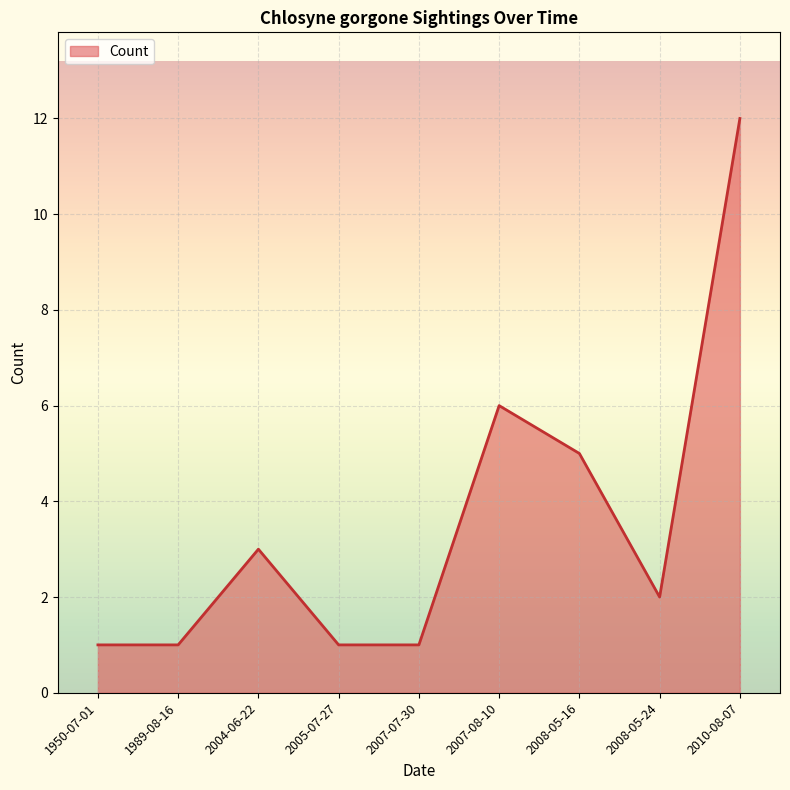

Is it true that the value at 2008-05-16 is 5?

True